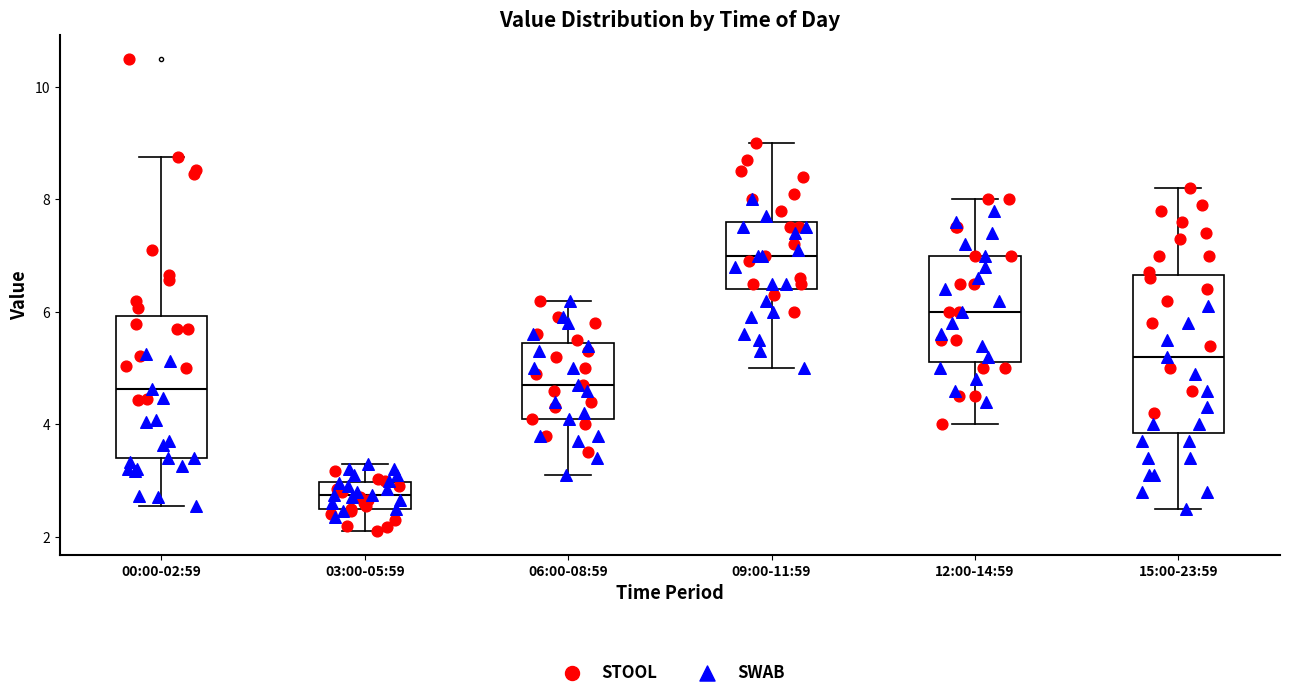

Which box is the tallest, from its lower edge to its upper edge?

15:00-23:59